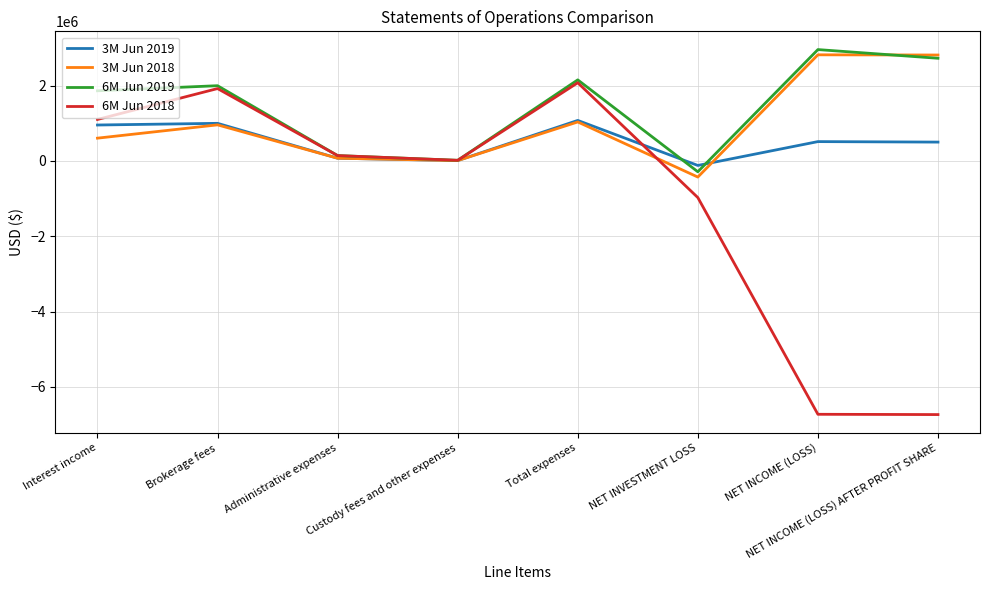

Between Total expenses and NET INCOME (LOSS) AFTER PROFIT SHARE, which series saw the biggest shift?

6M Jun 2018